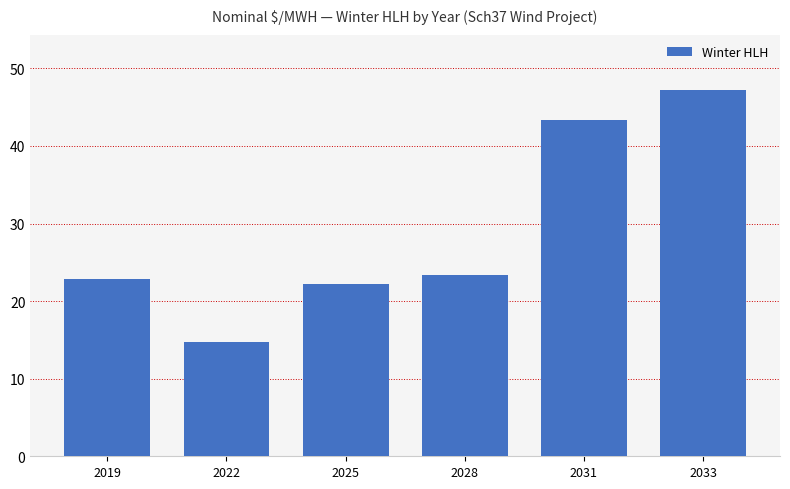

What is the difference between the second highest and second lowest values?

21.1